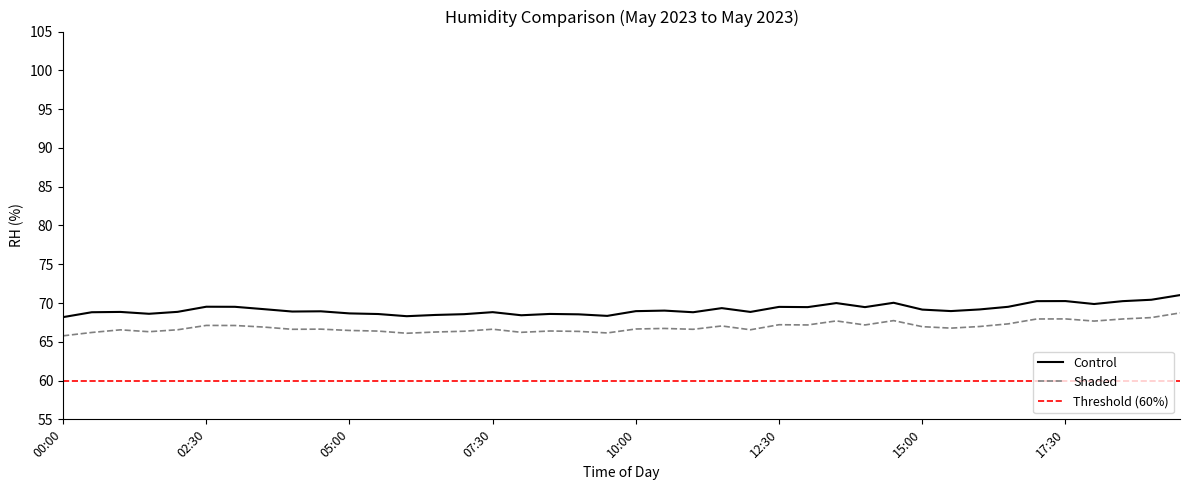

What is the maximum value for Control?

71.0